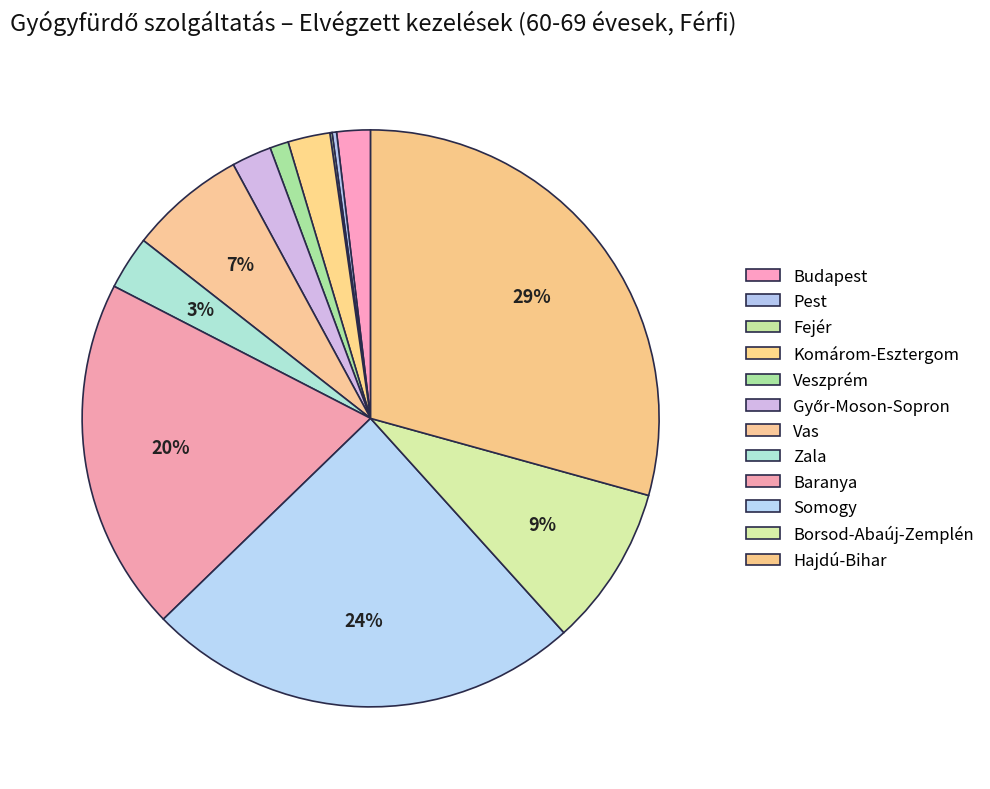

What percentage is the Somogy slice, to the nearest percent?

24%